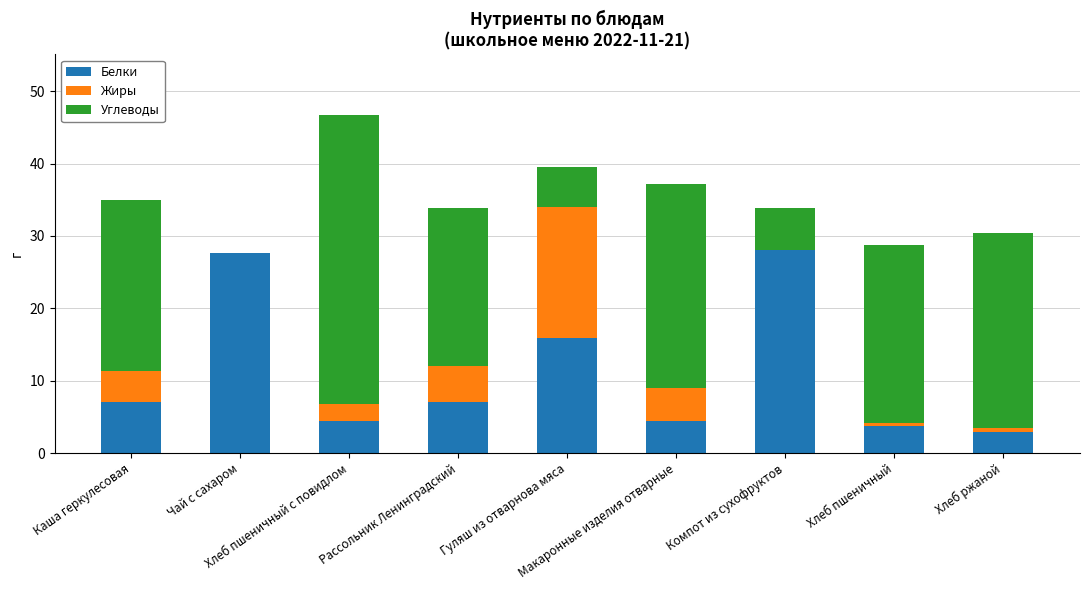

What is the highest value of the Белки series?

28.1